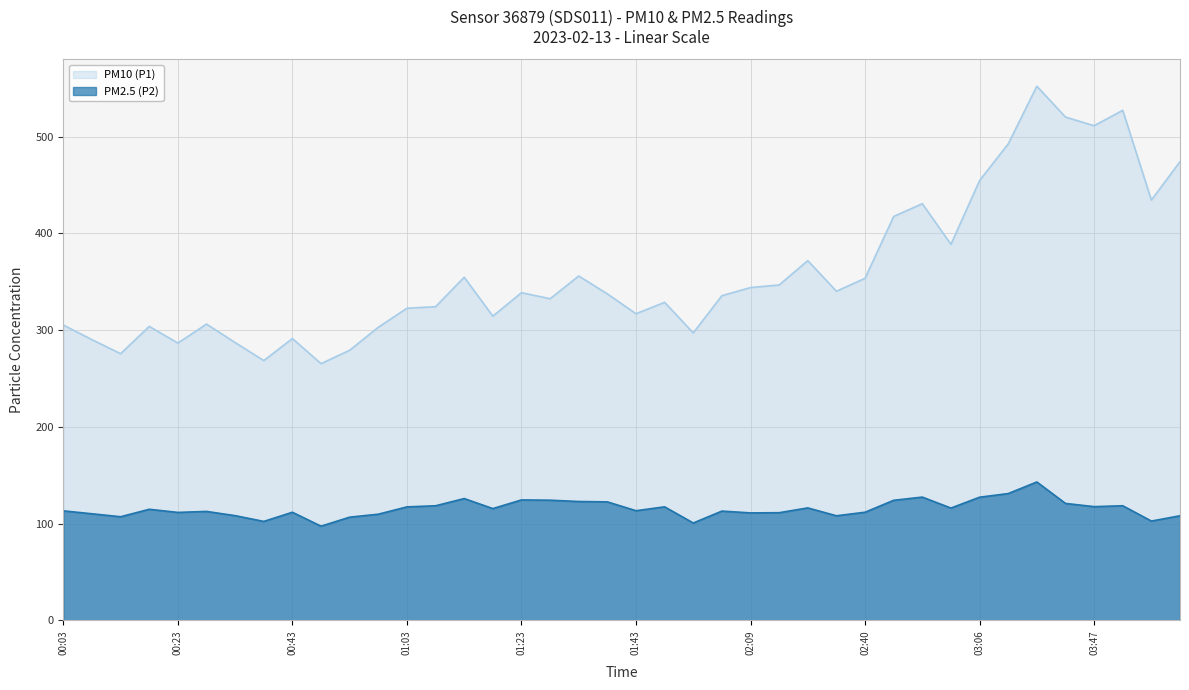

Count the number of categories in the chart.

40